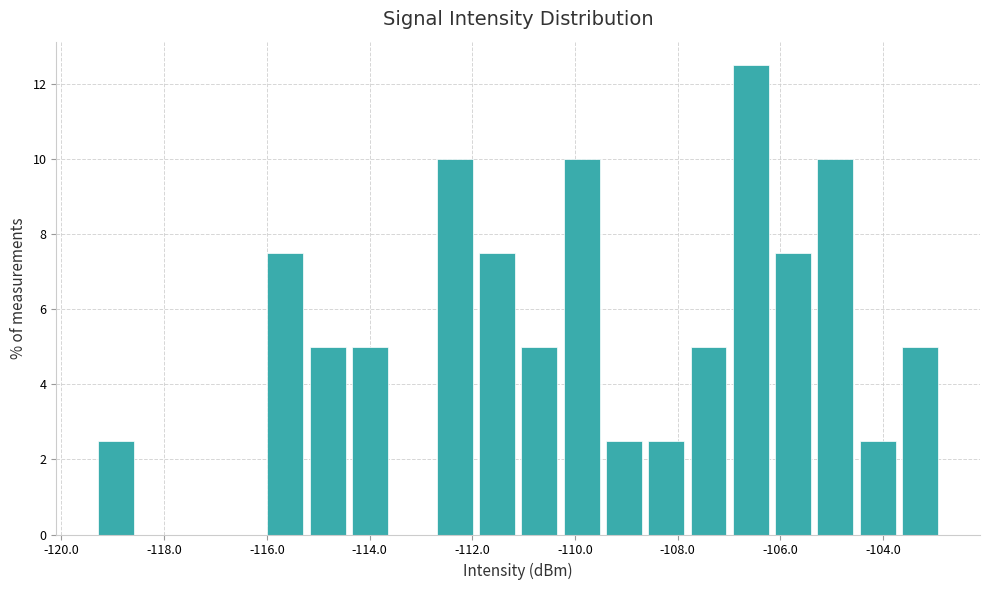

Which range on the x-axis has the tallest bar?

-107.0 to -106.2